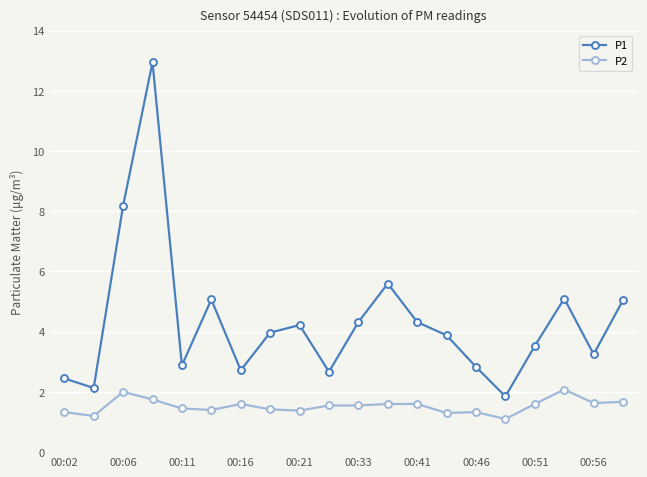

True or false: P1 and P2 cross at least once.

False